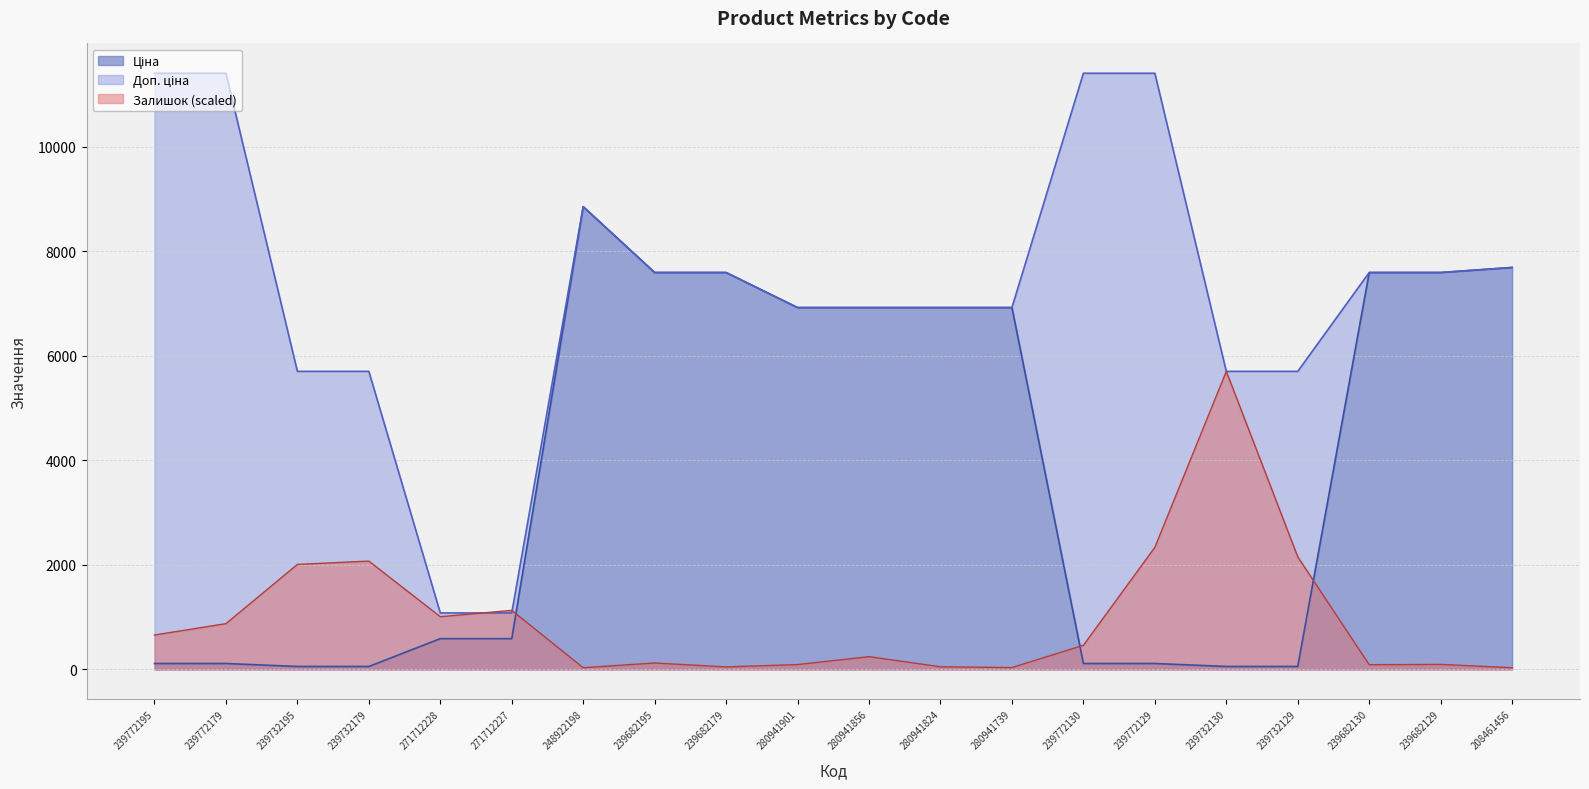

Where is the first local maximum for Ціна?

248922198